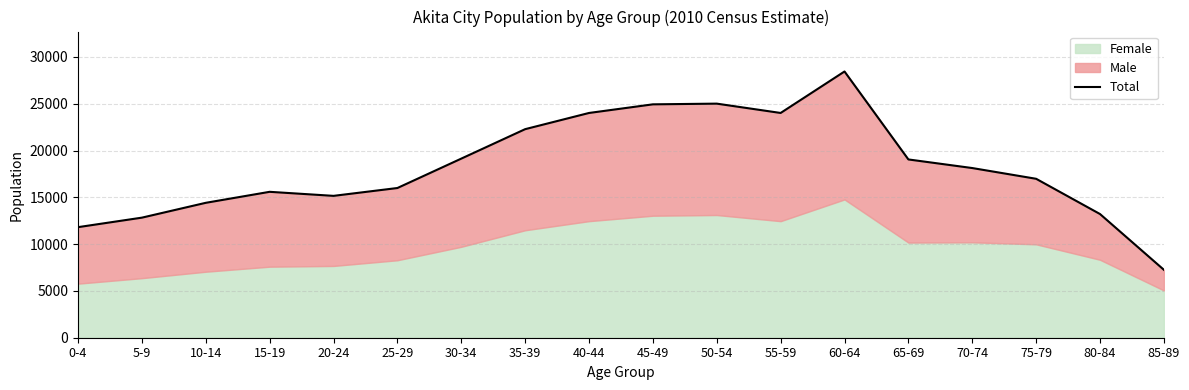

Reading right to left, what are all the values shown in this chart?

7258	13216	16982	18130	19049	28447	24015	25012	24937	24015	22284	19137	15996	15158	15590	14415	12830	11814